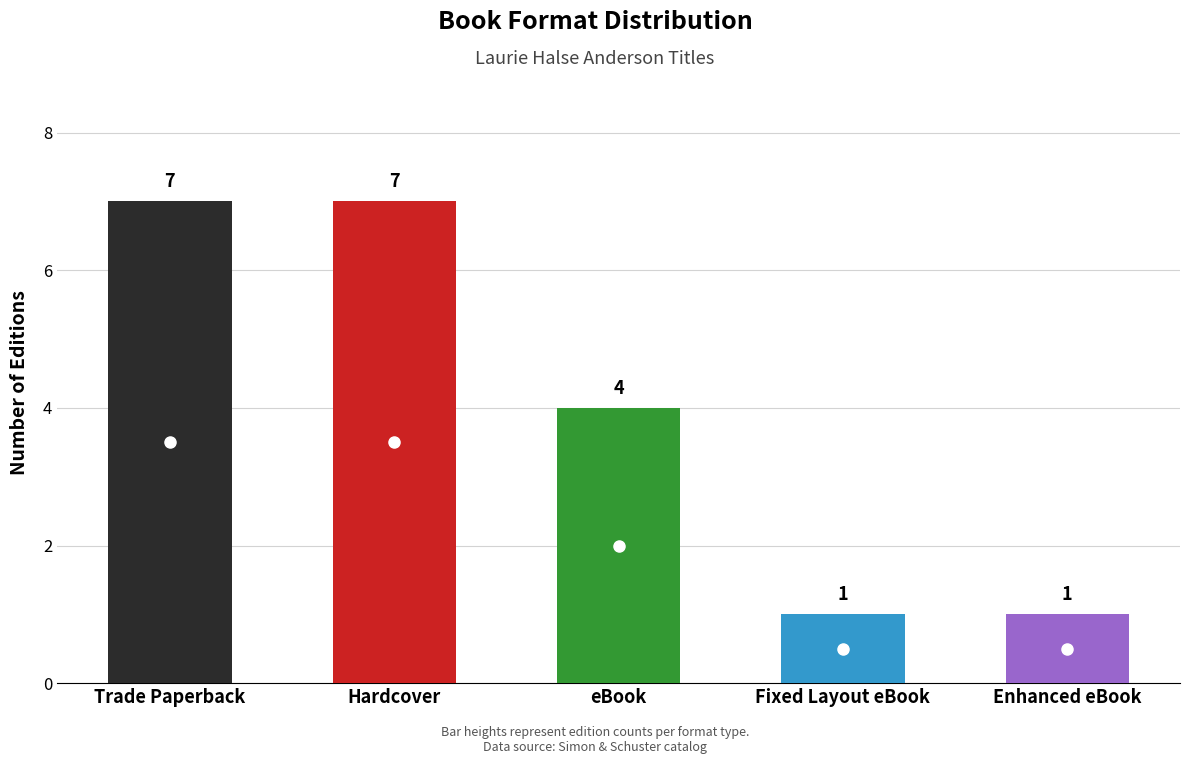

The chart shows a value of 1 at Fixed Layout eBook. True or false?

False